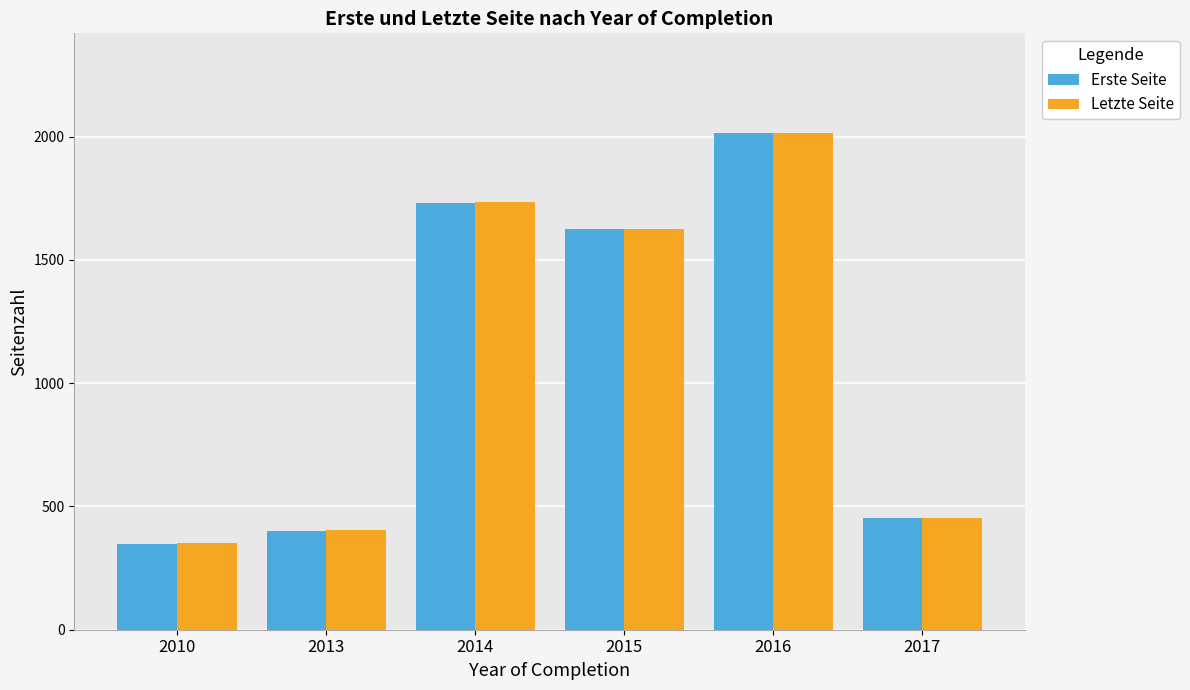

How many data points in Letzte Seite are less than 1624?

3